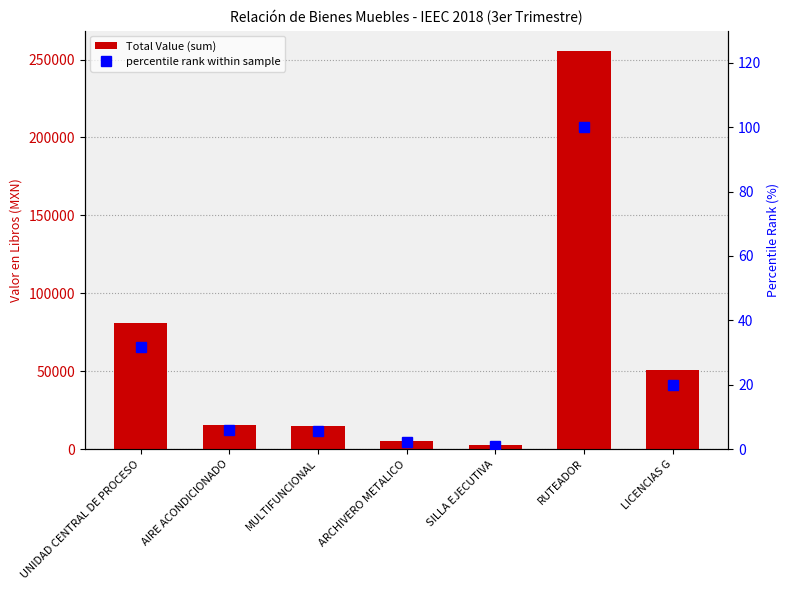

List the labels in order of percentile rank within sample value, largest first.

RUTEADOR, UNIDAD CENTRAL DE PROCESO, LICENCIAS G, AIRE ACONDICIONADO, MULTIFUNCIONAL, ARCHIVERO METALICO, SILLA EJECUTIVA